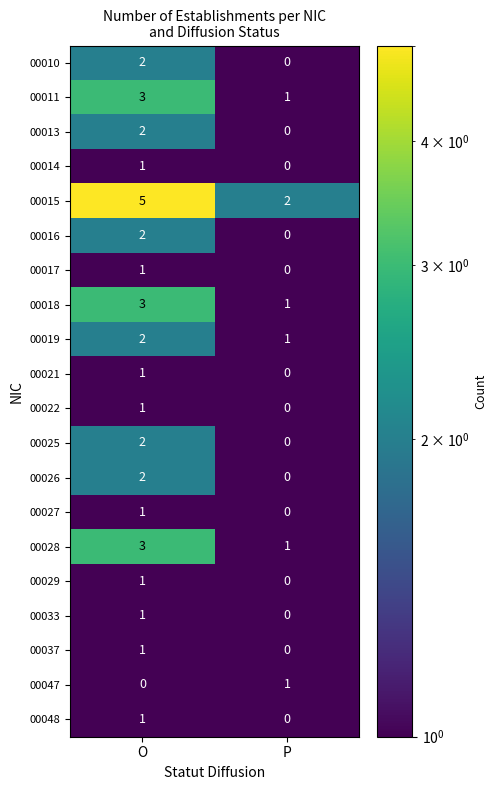

At which label is 00047 closest to 0?

O